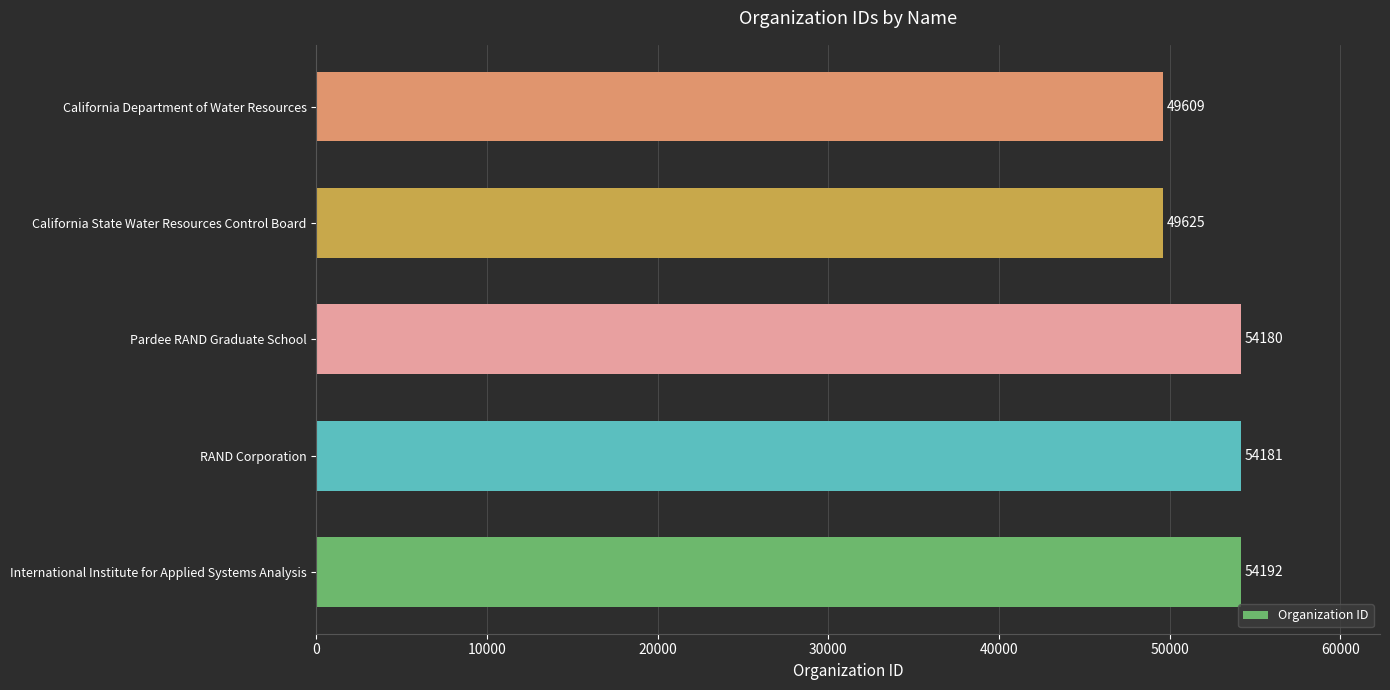

What is the difference between the second highest and minimum values?

4572